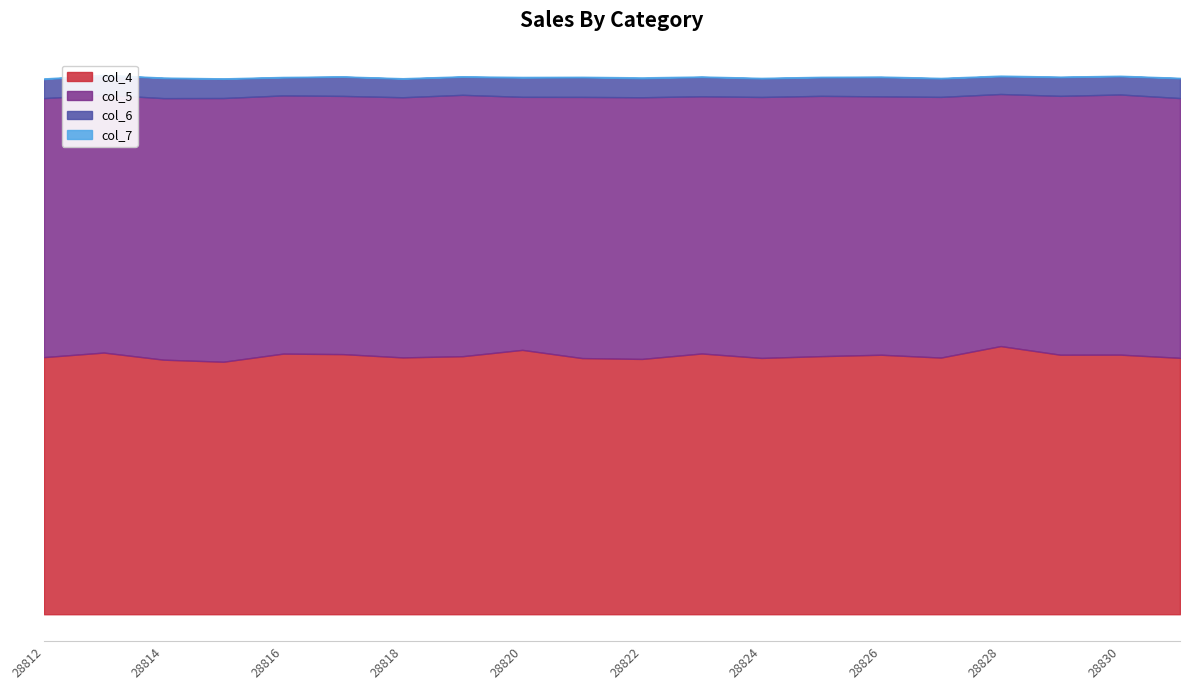

Where does the col_7 series first go above 22?

28812